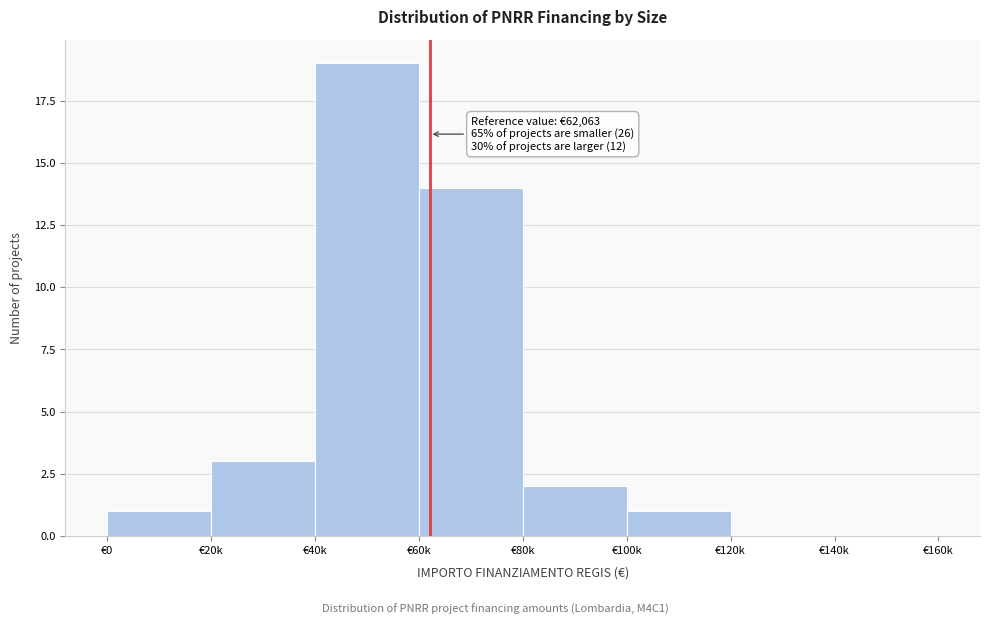

Reading left to right, list all the values displayed in this chart.

€0=1	€20k=3	€40k=19	€60k=14	€80k=2	€100k=1	€120k=0	€140k=0